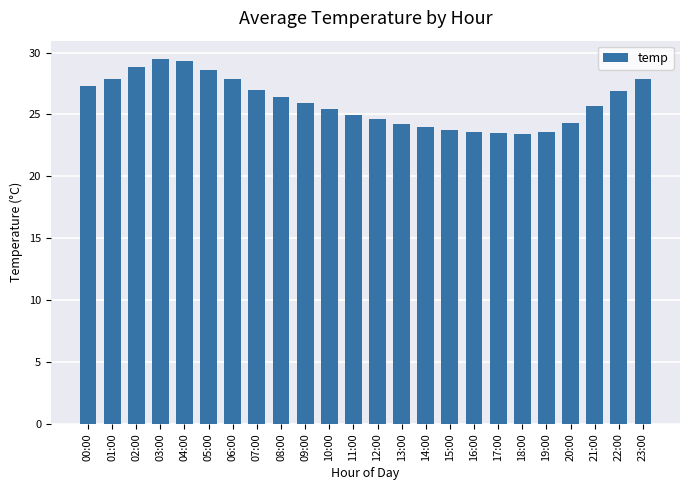

What is the value of the 17th bar from the left?

23.6